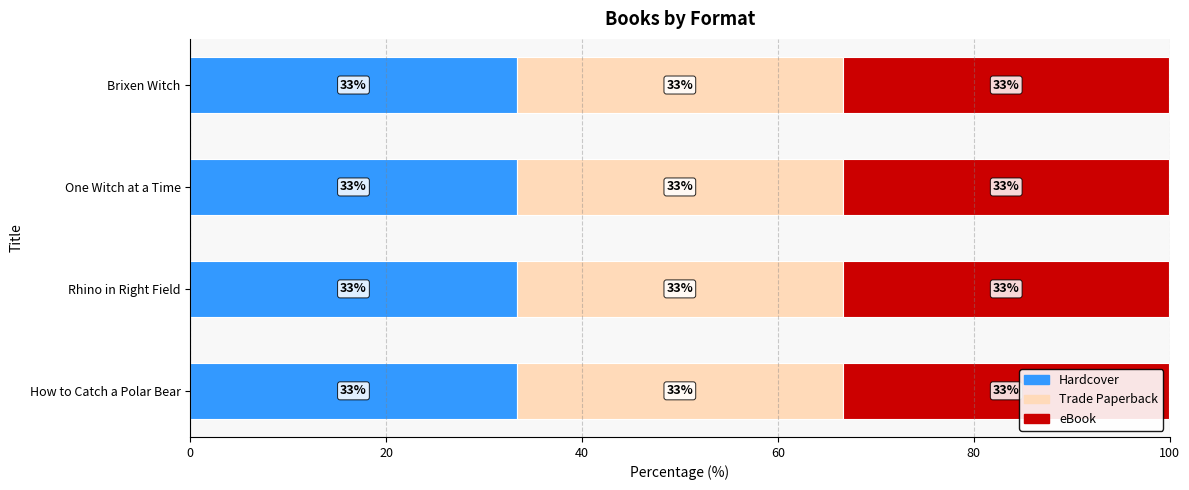

What position from the left is One Witch at a Time?

3